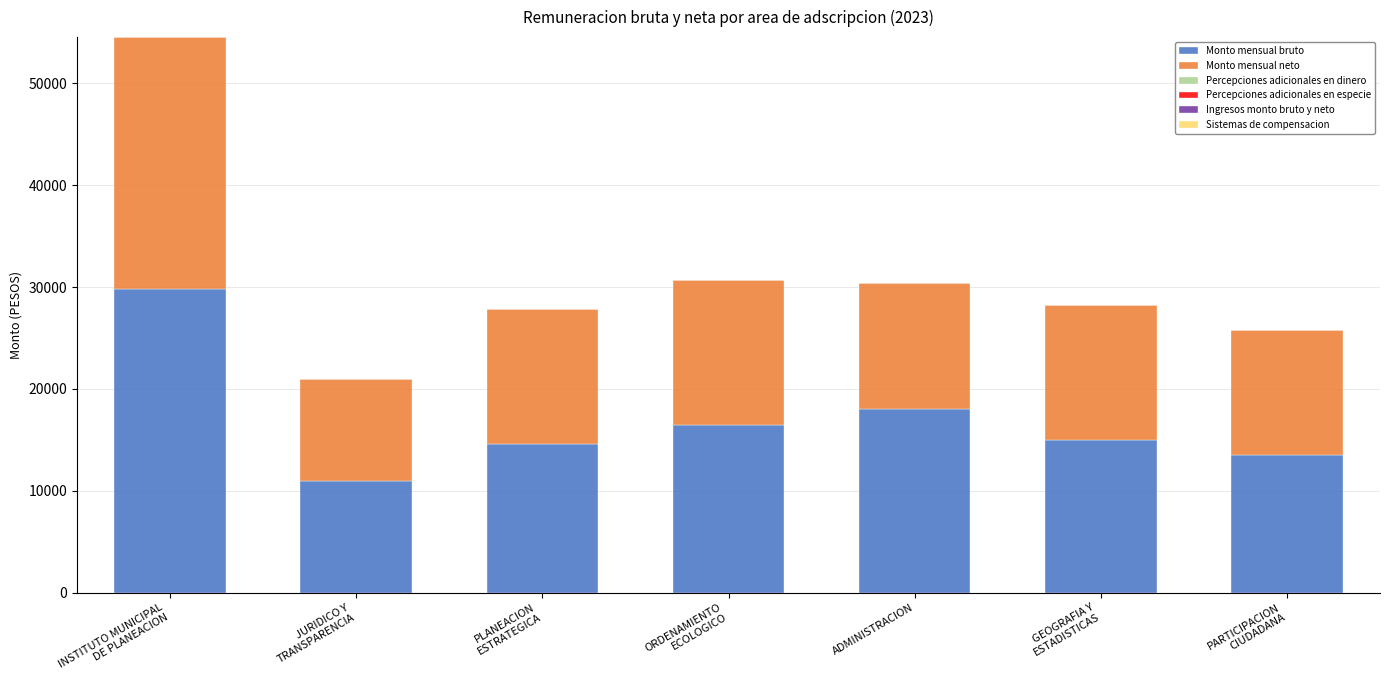

What is the total value across all series at ADMINISTRACION?

30422.3